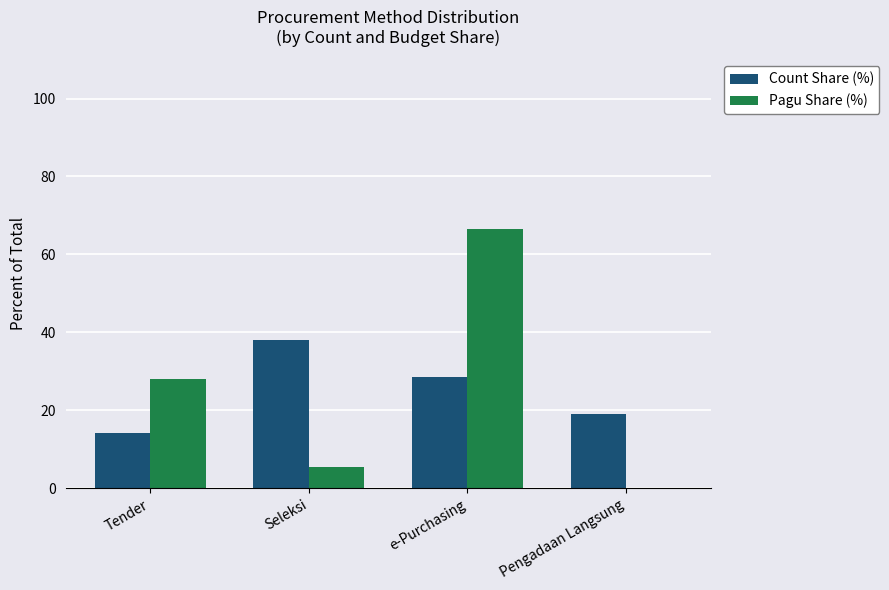

Where does the Count Share (%) series first go above 28?

Seleksi